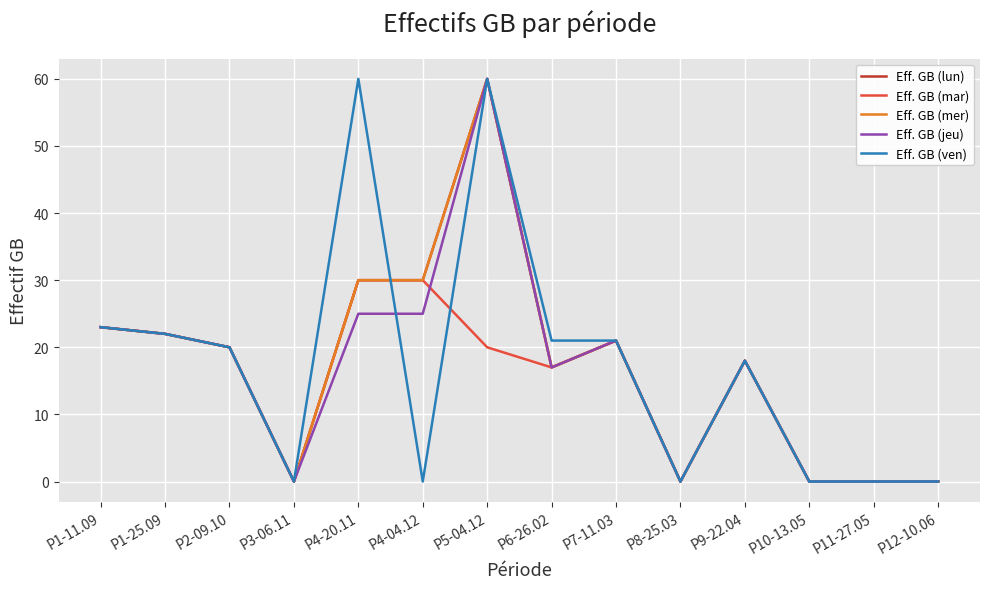

At which category is the sum across all series the highest?

P5-04.12